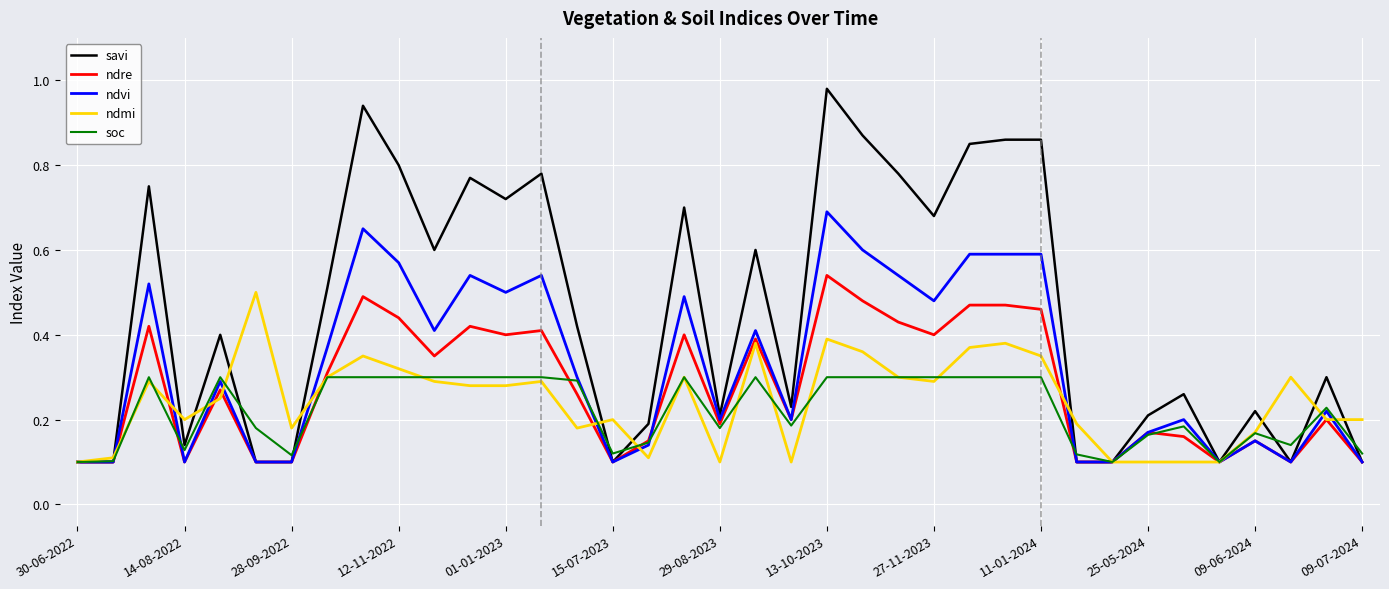

How many distinct data groups are displayed?

5